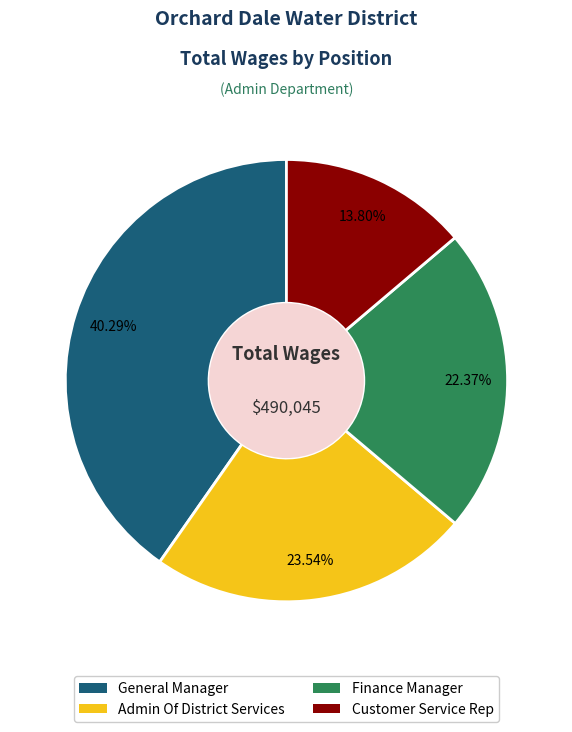

The Customer Service Rep slice represents 14% of the pie. True or false?

True